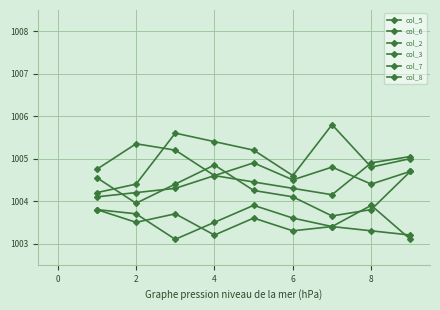

Which series has the largest total across all categories?

col_5